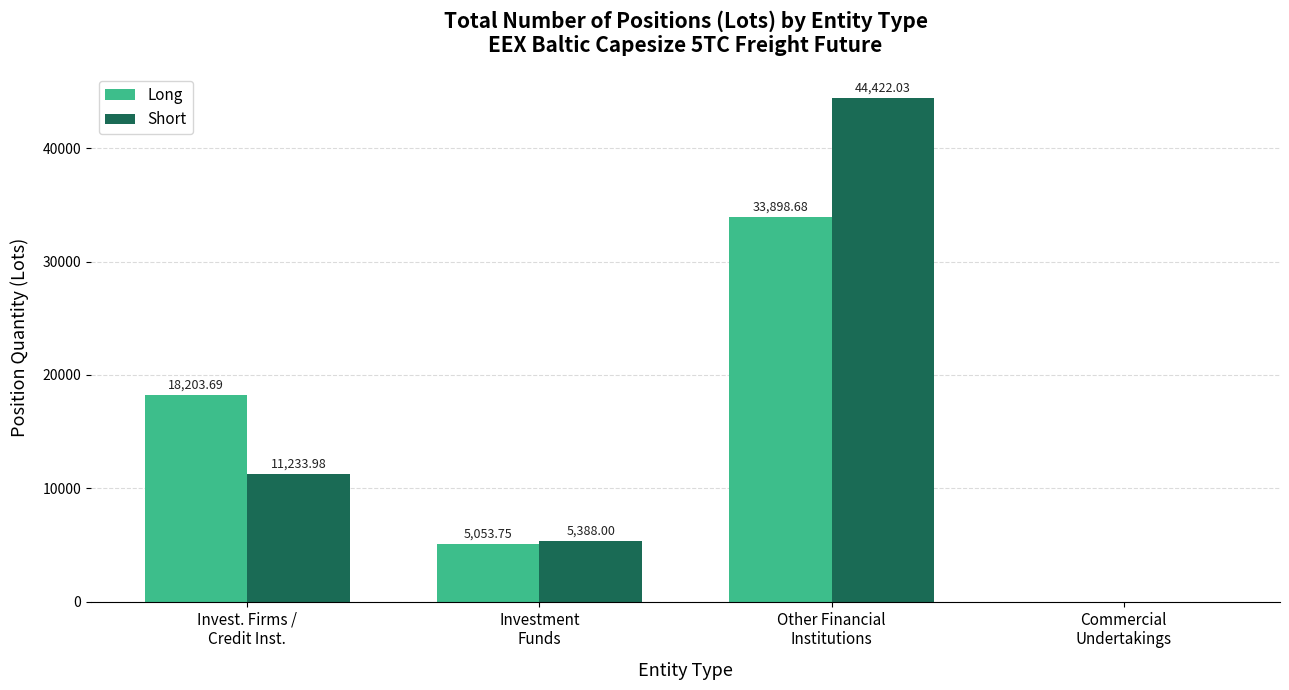

How many values in Long are above zero?

3